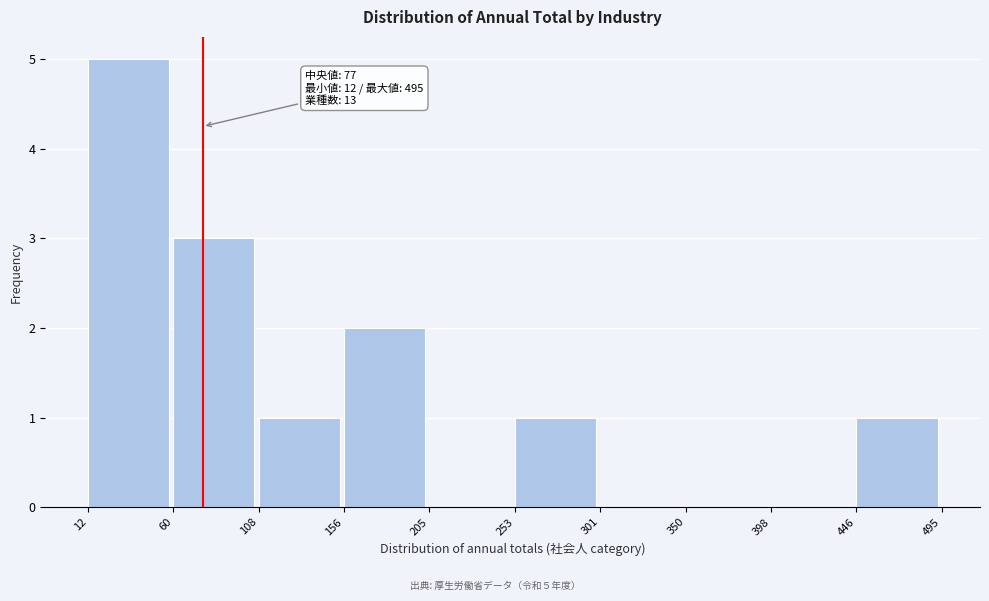

Over which range of the x-axis is the bar tallest?

12 to 60